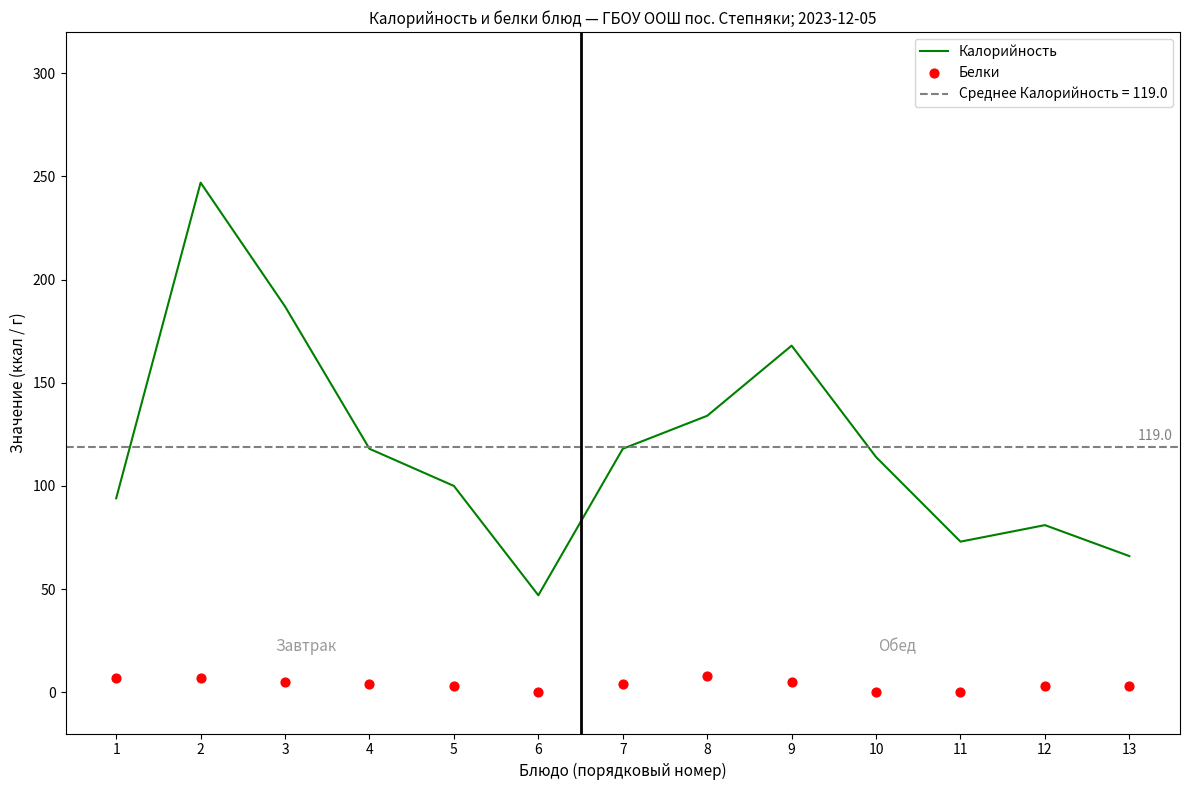

Which series has the largest total across all categories?

Калорийность